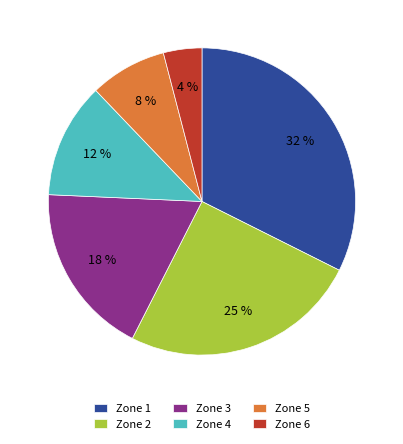

Is it true that Zone 4 is 5% of the pie?

False